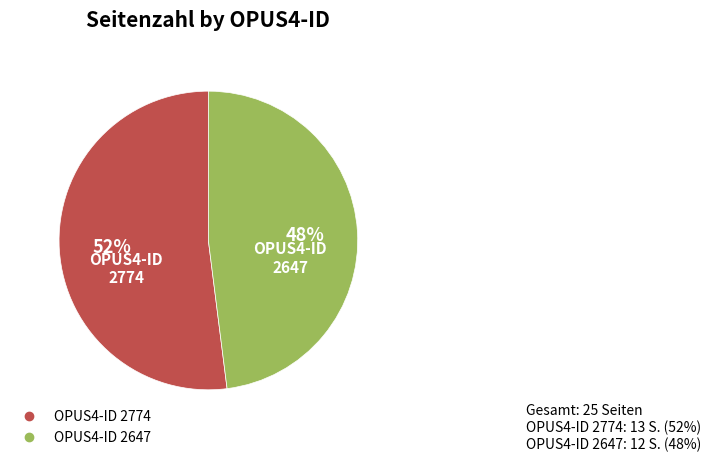

Is there any slice that represents more than half of the pie?

Yes